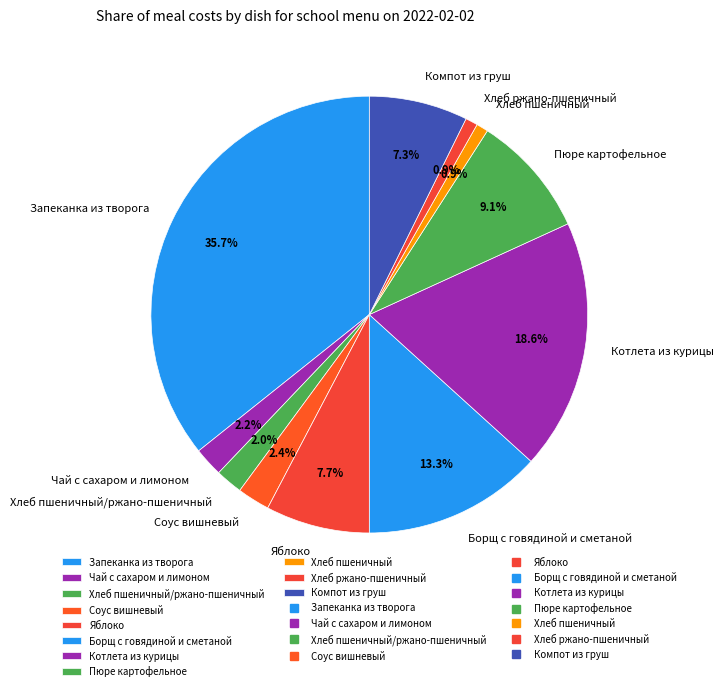

Between Соус вишневый and Котлета из курицы, which is larger?

Котлета из курицы